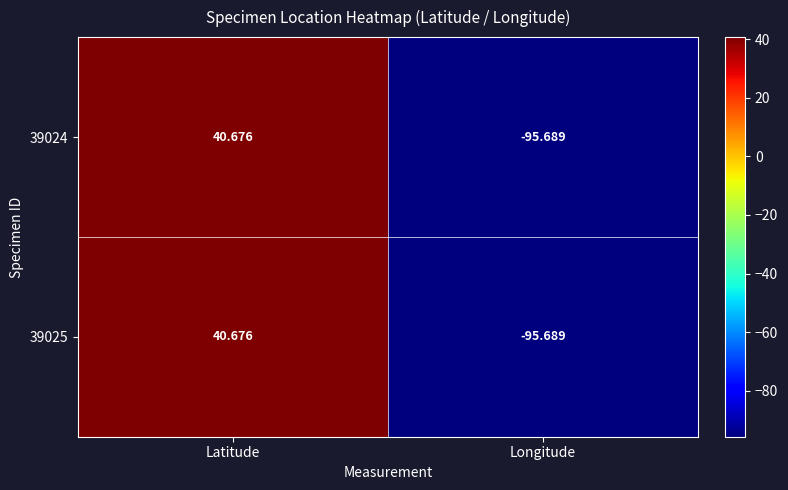

At how many categories does at least one series exceed 12?

1